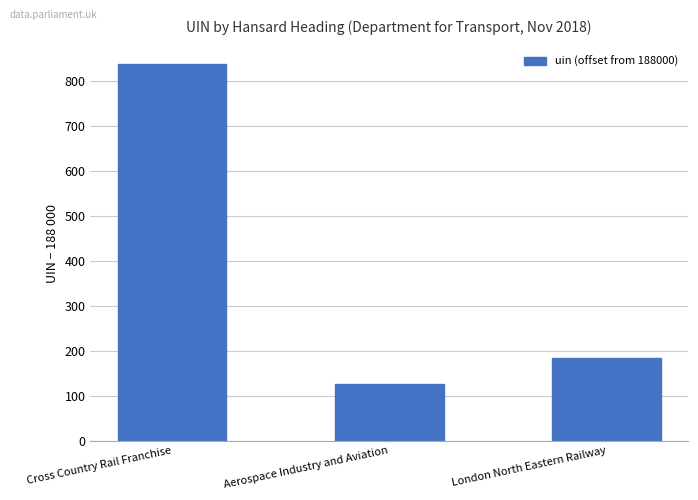

What is the sum of the values at Cross Country Rail Franchise and London North Eastern Railway?

1023